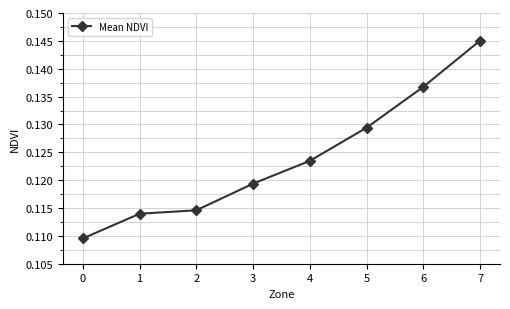

How many values are between 0 and 1?

8